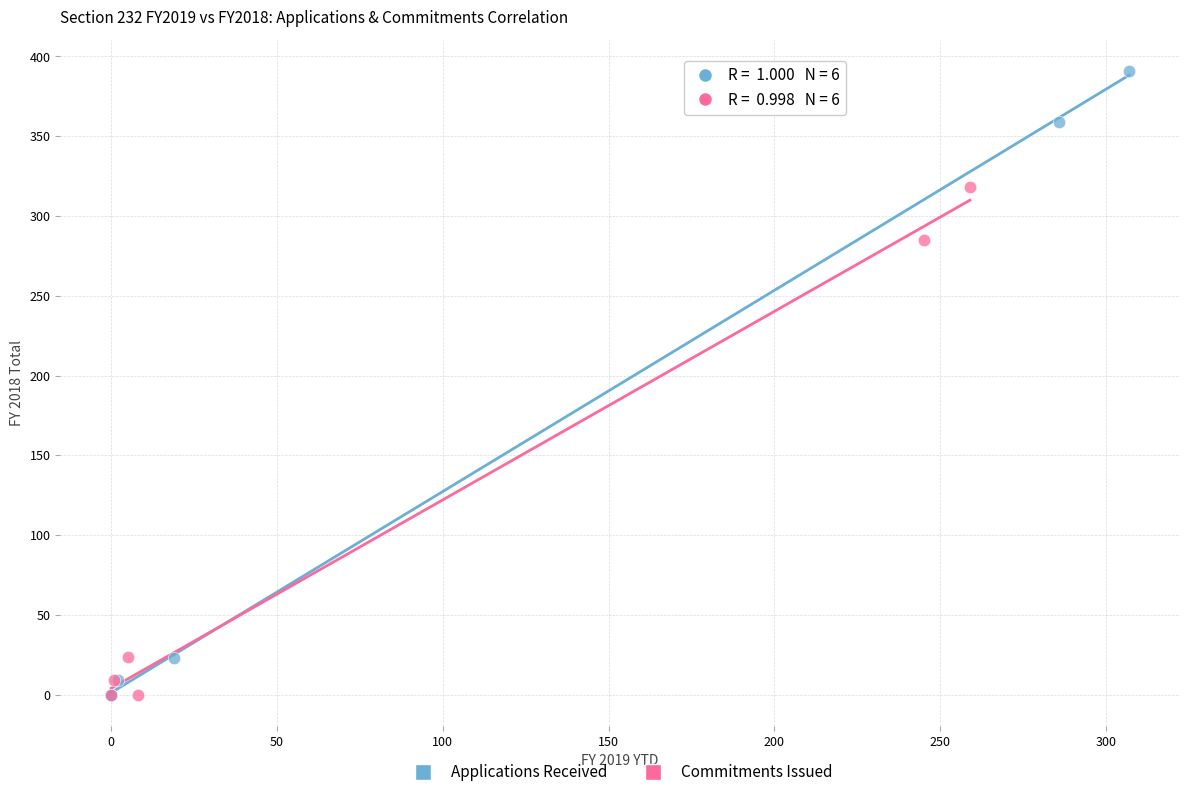

Which series contains the highest Y value?

Applications Received